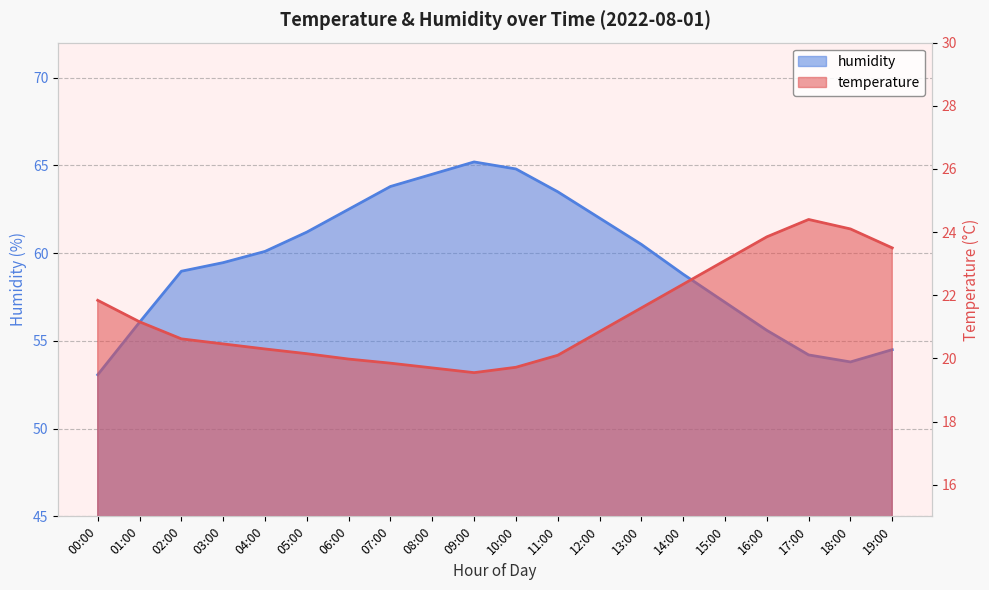

True or false: temperature and humidity intersect in this chart.

False